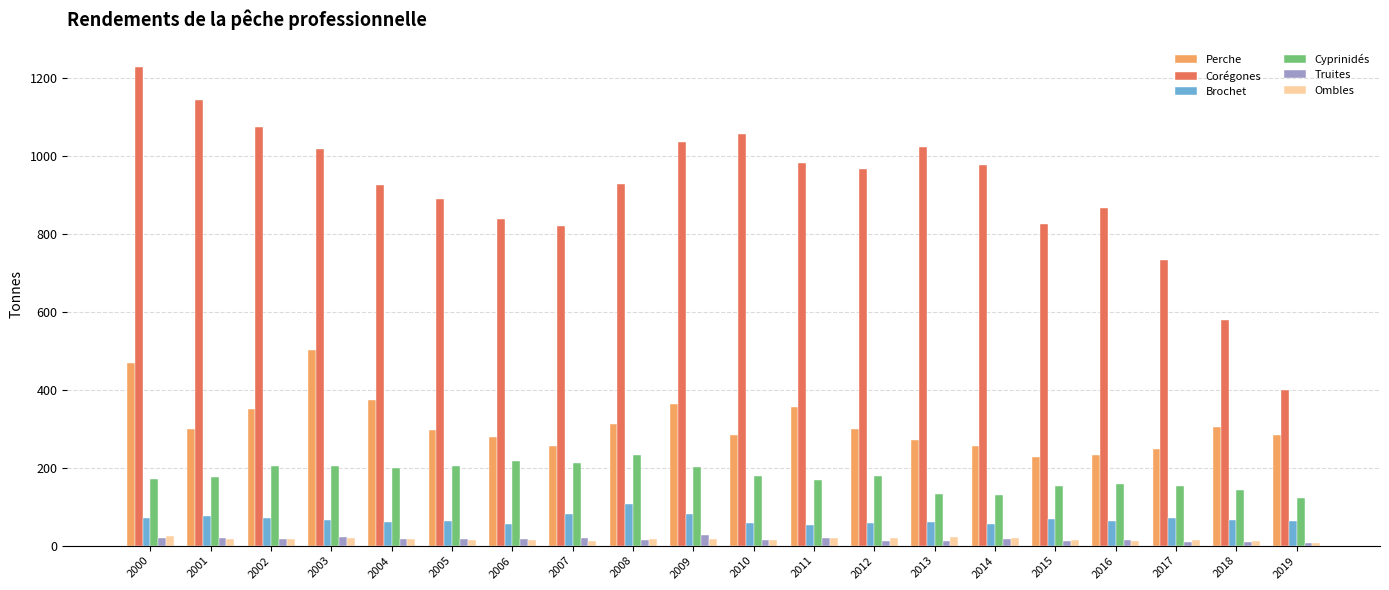

At which label does Perche reach its peak?

2003